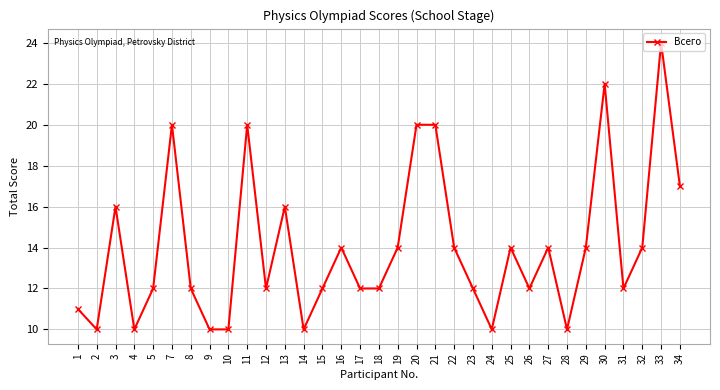

What is the minimum value shown in the chart?

10